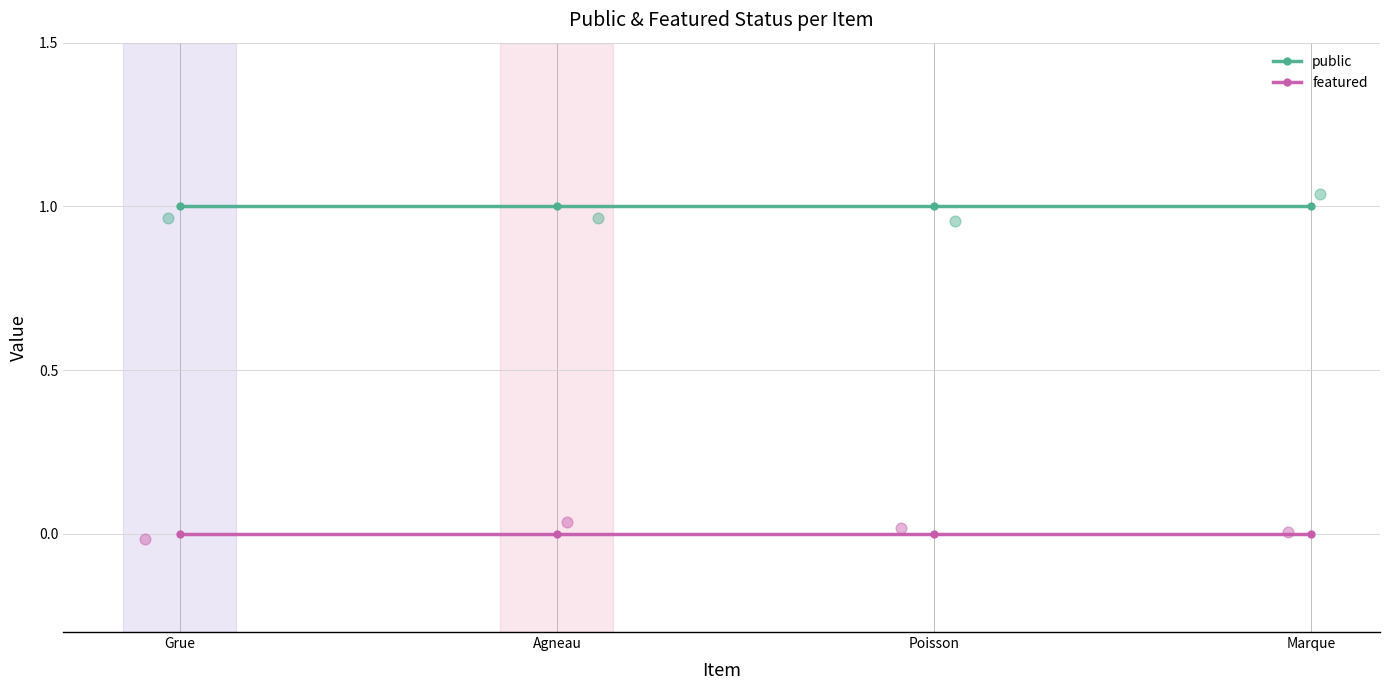

Which series contains the highest Y value?

public